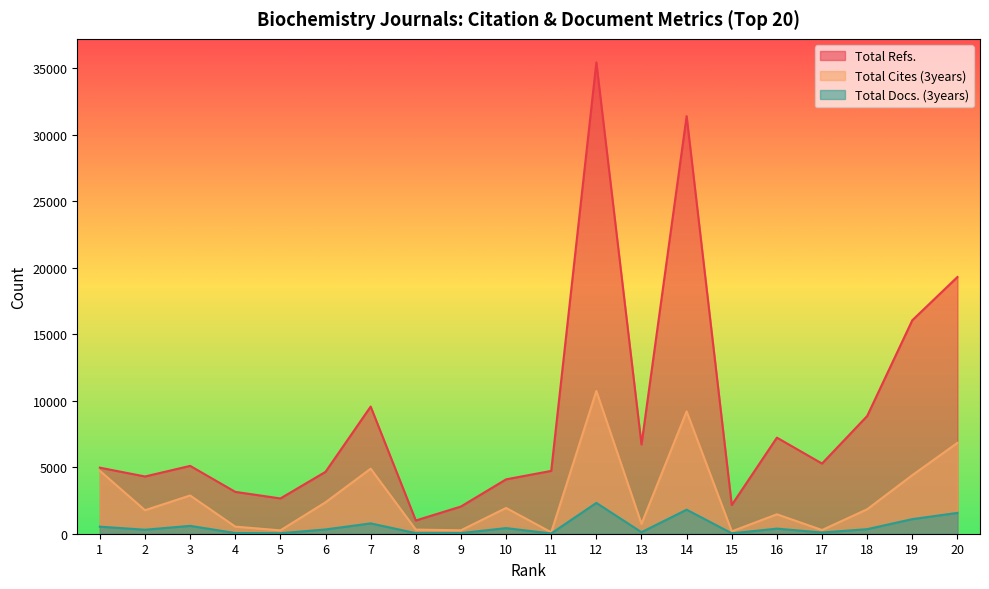

Reading right to left, list all the values displayed in this chart.

Total Refs.: 19292	16044	8846	5273	7221	2156	31384	6706	35420	4722	4086	2045	994	9556	4651	2651	3146	5099	4301	4965
Total Cites (3years): 6829	4400	1838	277	1460	178	9194	741	10729	108	1936	258	308	4888	2362	252	534	2873	1767	4730
Total Docs. (3years): 1565	1097	342	91	383	30	1807	115	2316	19	421	49	44	777	321	36	52	591	300	530